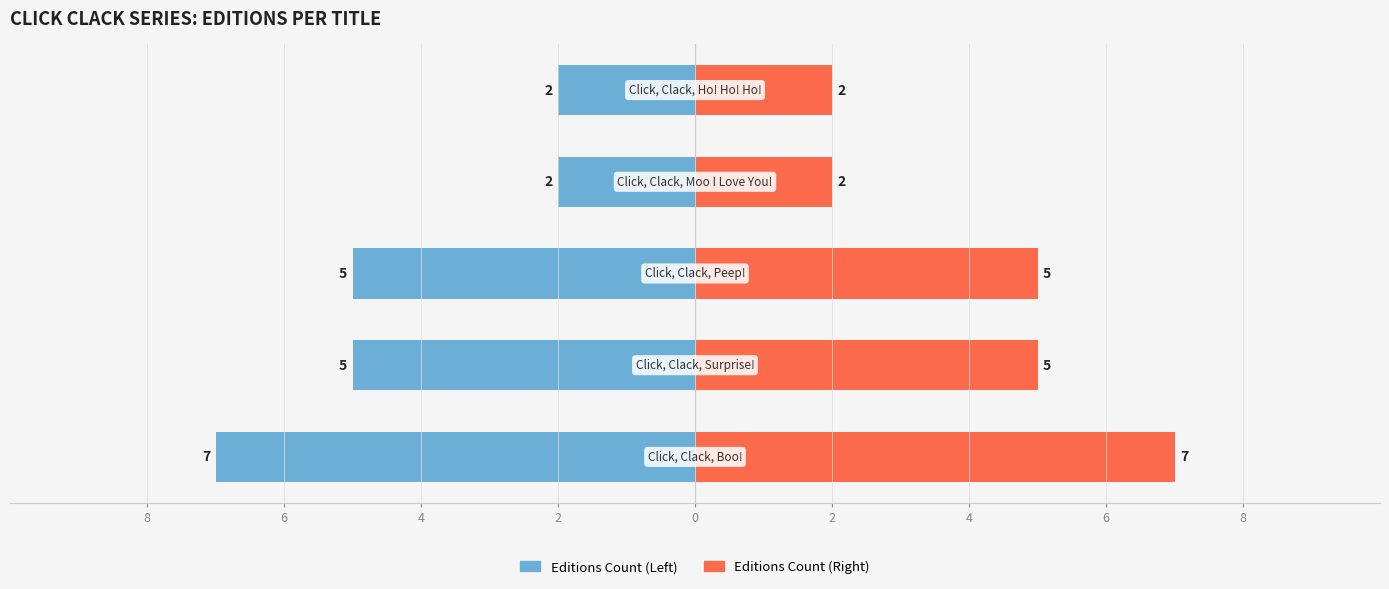

Reading right to left, extract all data points from this chart.

Editions Count (Left): 0=-2	2=-2	4=-5	6=-5	8=-7
Editions Count (Right): 0=2	2=2	4=5	6=5	8=7